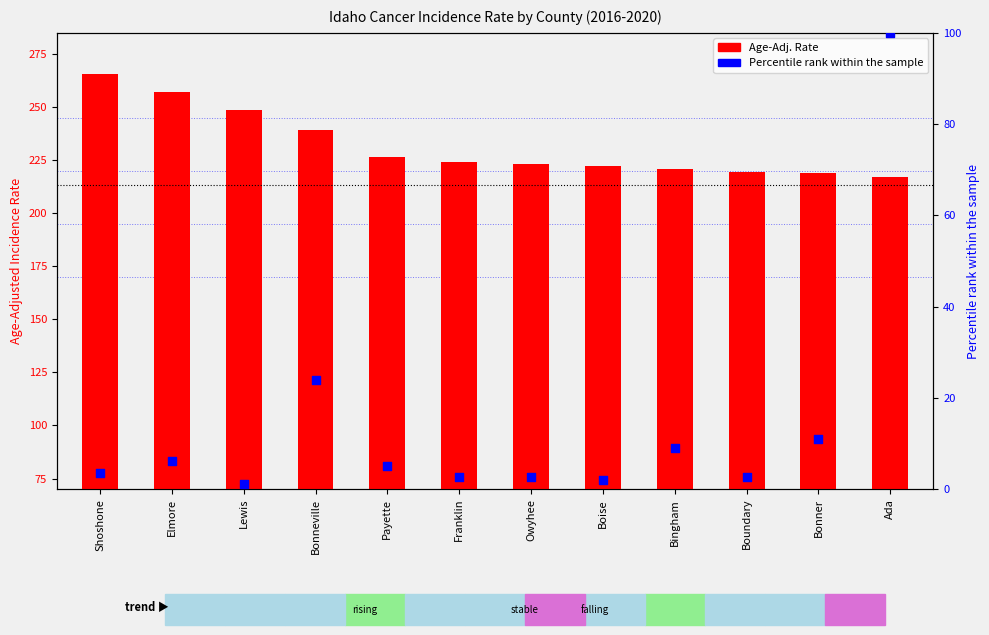

At how many categories does at least one series exceed 30?

12